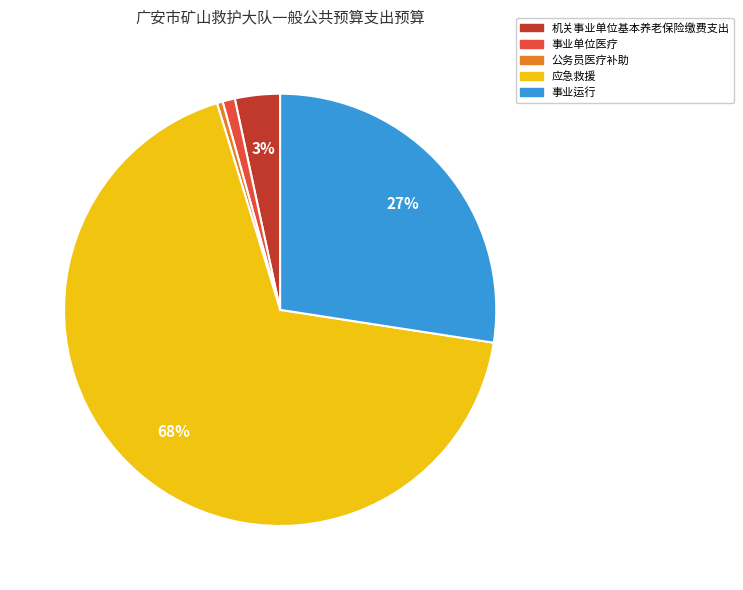

Is it true that 事业单位医疗 is 8% of the pie?

False